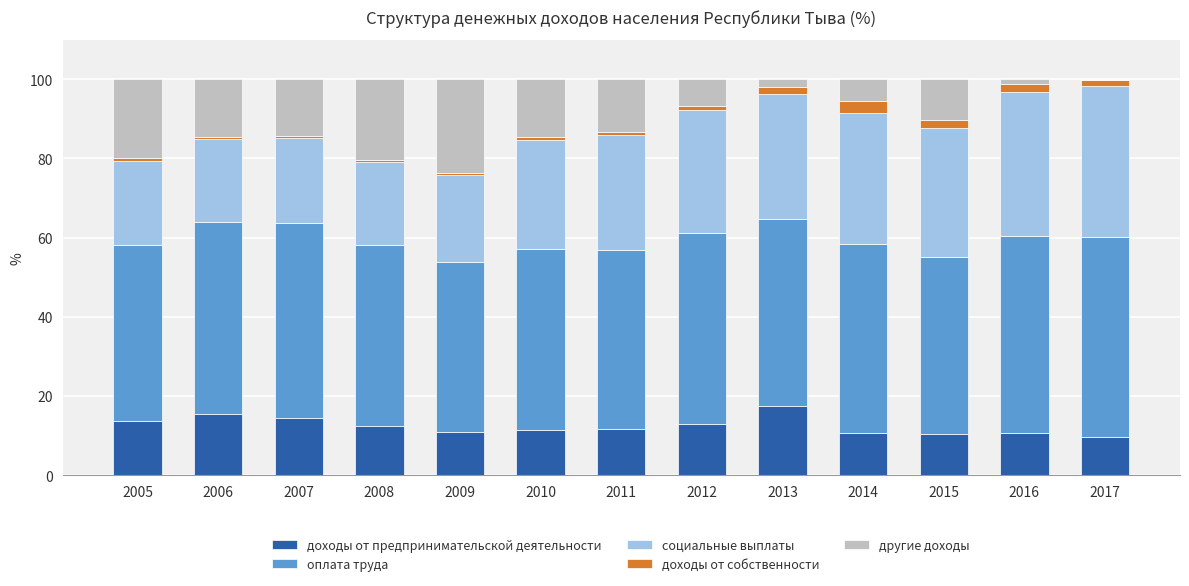

What is the highest value of the доходы от предпринимательской деятельности series?

17.6